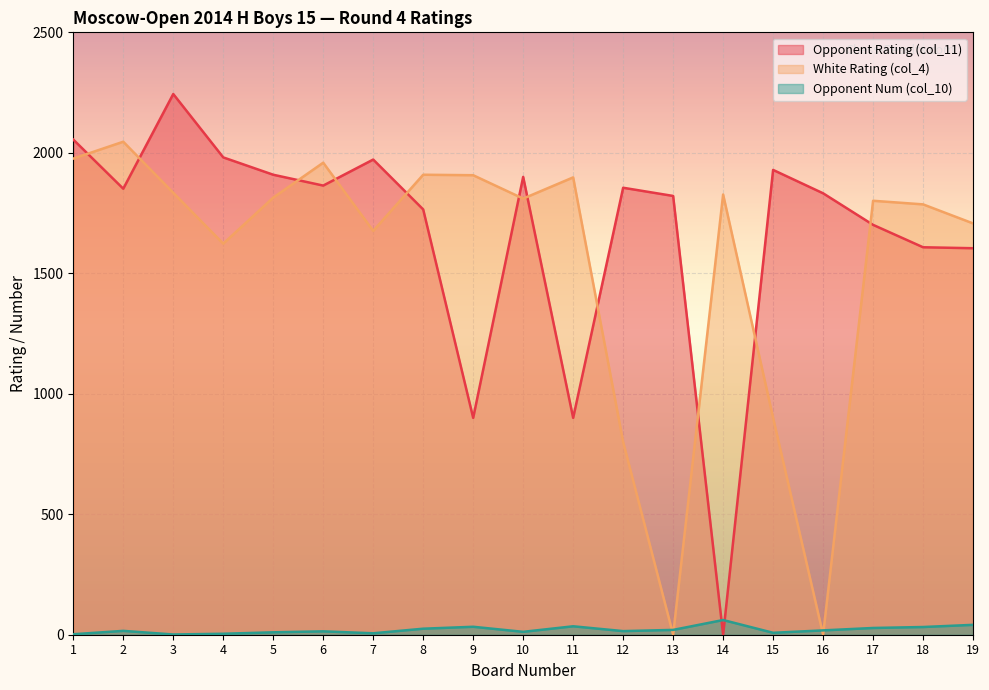

What is the approximate value of White Rating (col_4) at 17?

1801